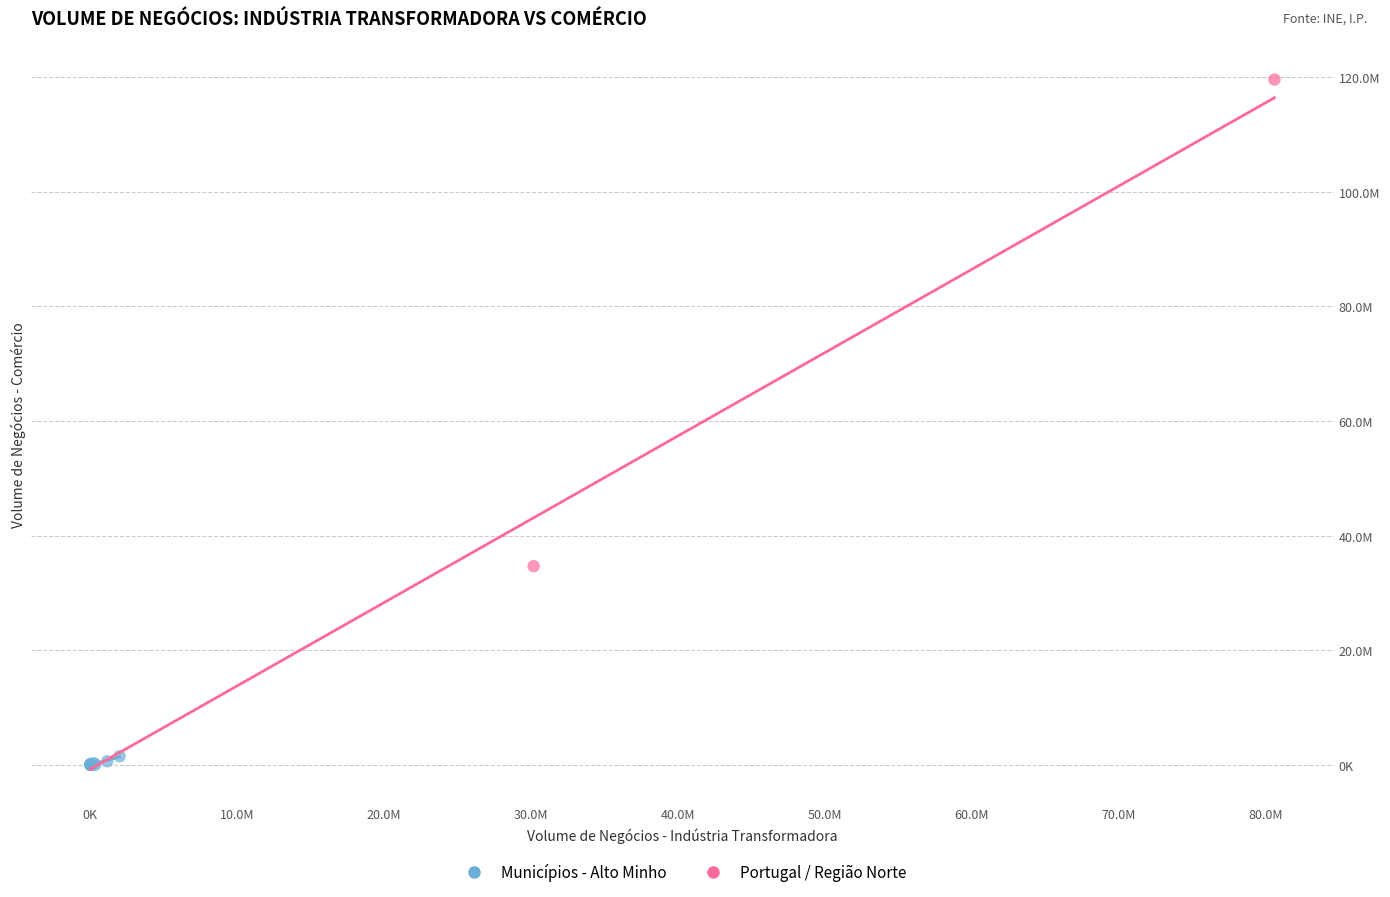

What are all the series names shown in the legend?

Municípios - Alto Minho, Portugal / Região Norte